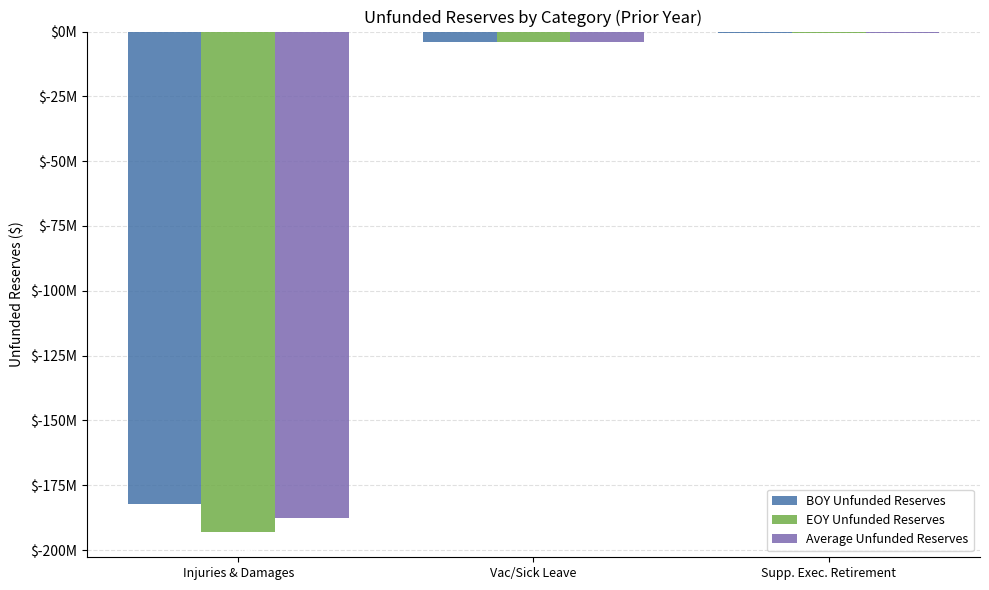

What is the average value of the Average Unfunded Reserves series?

-64098927.8